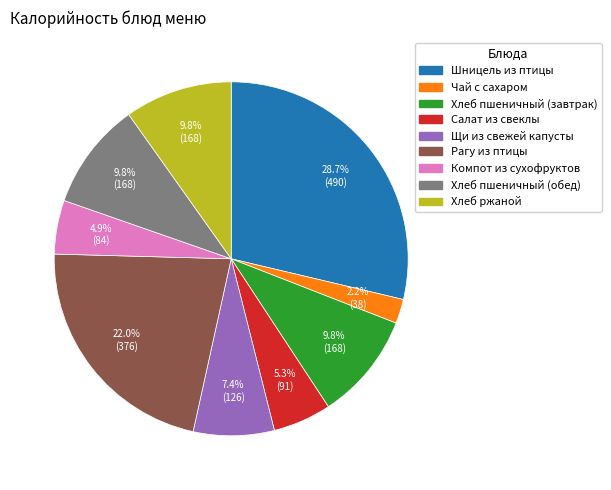

How much of the chart is everything except Чай с сахаром?

97.8%